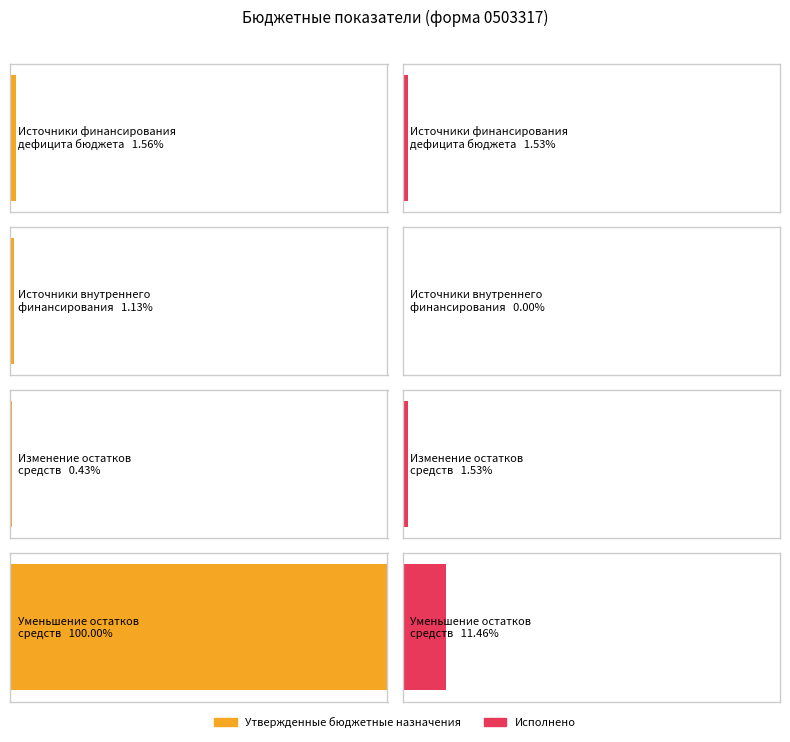

Rank the series by their maximum value, from highest to lowest.

Утвержденные бюджетные назначения, Исполнено